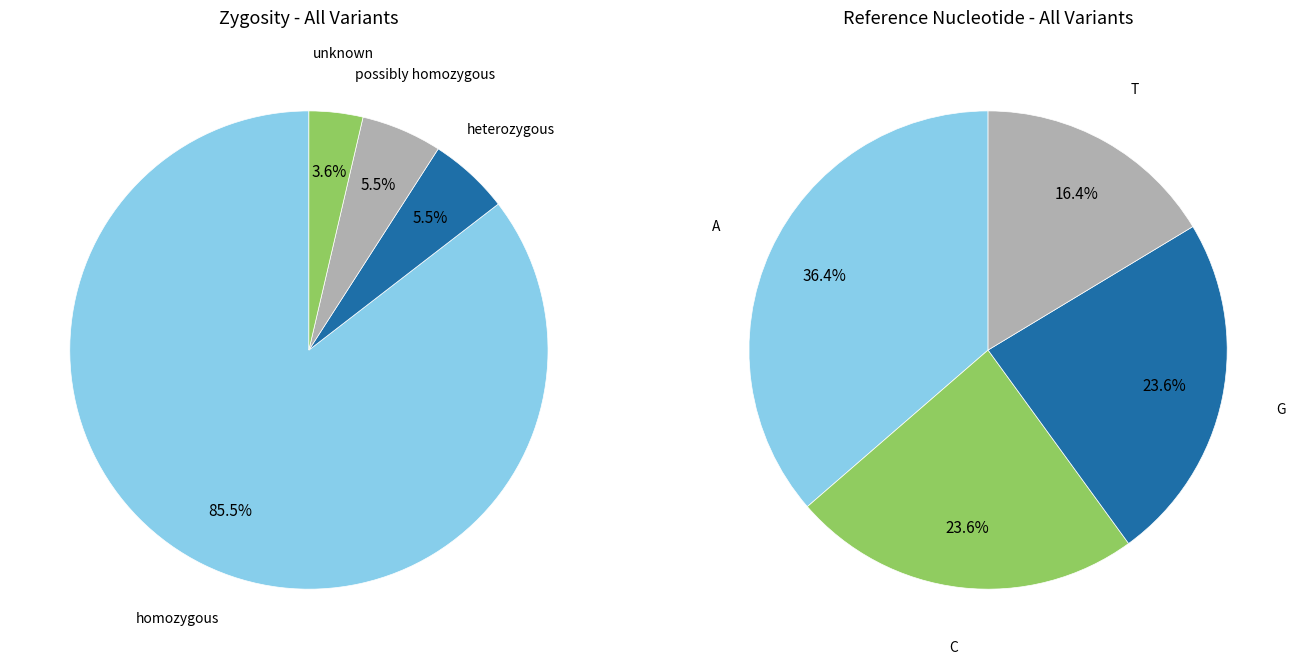

What portion of the pie excludes G?

76.4%